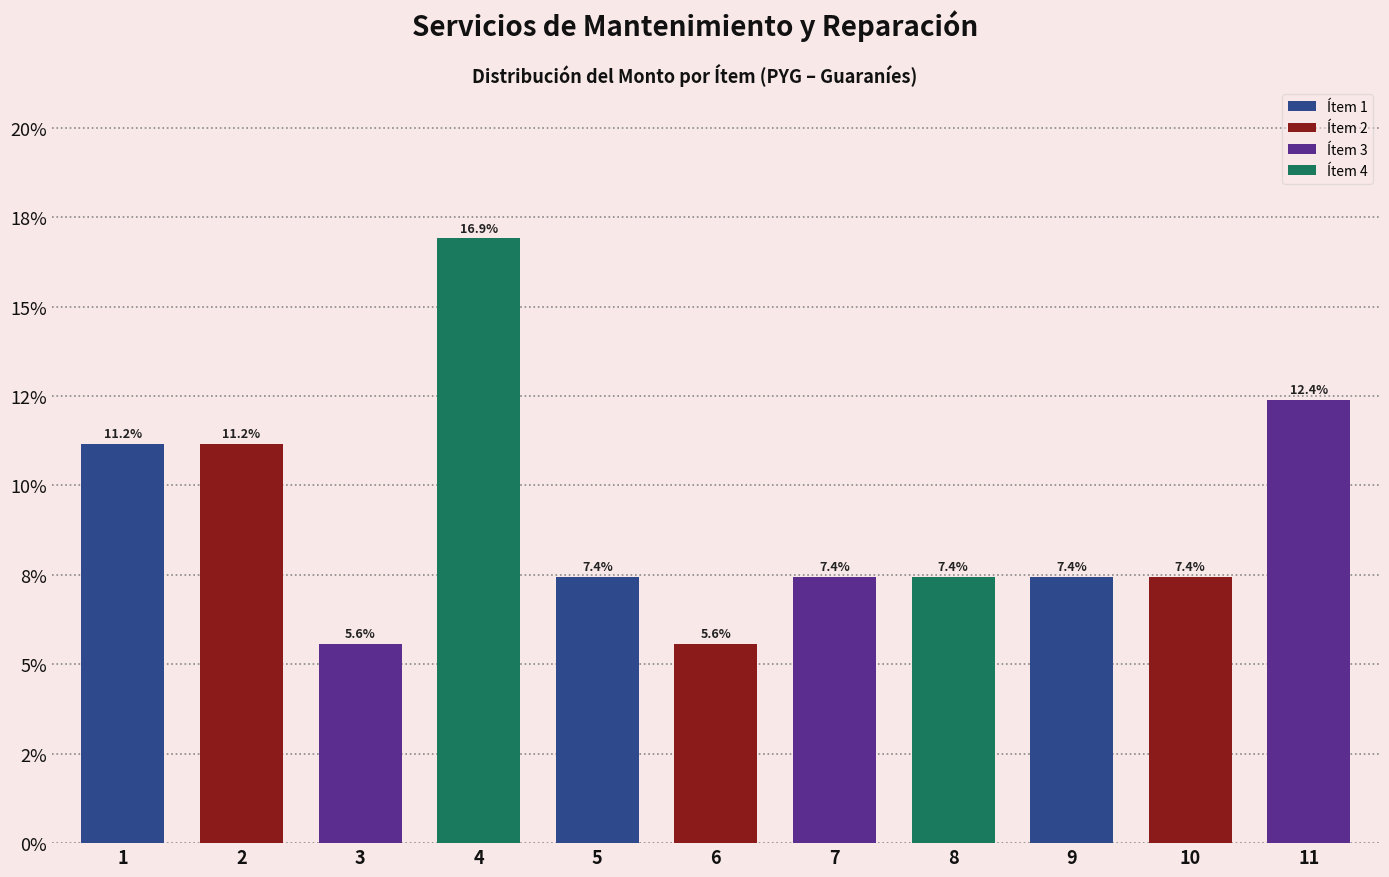

Are the bars horizontal?

No